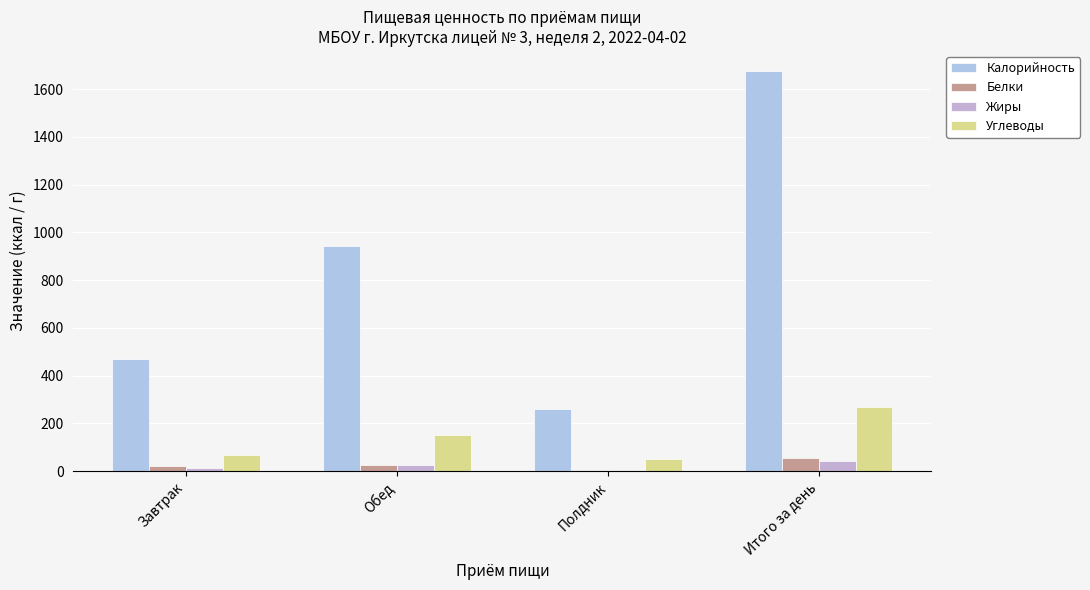

Rank the categories by Белки value from lowest to highest.

Полдник, Завтрак, Обед, Итого за день